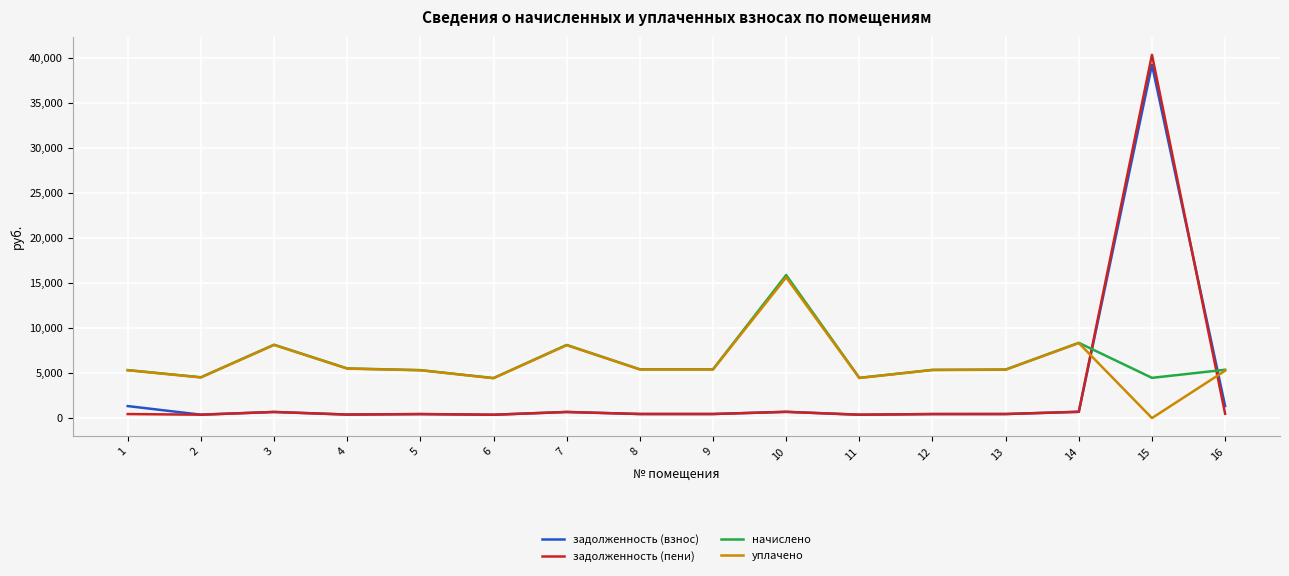

The value of начислено at 1 is 5331.1. True or false?

True